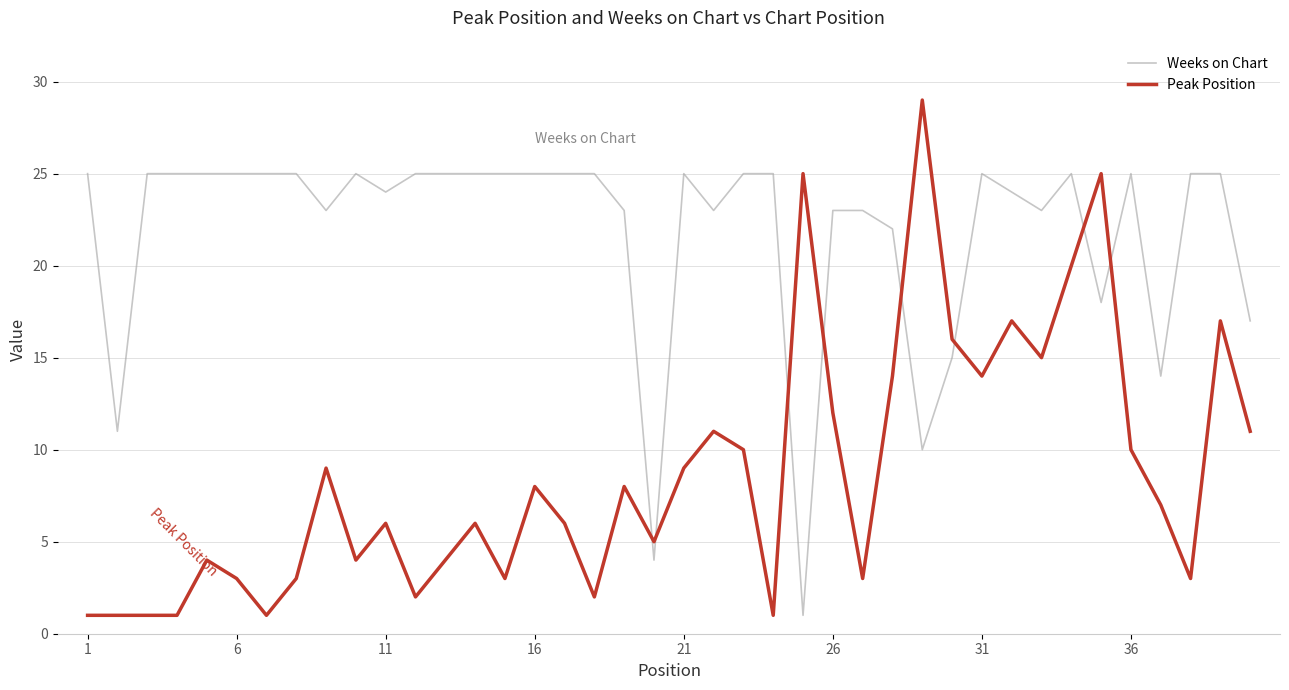

What is the average value of the Weeks on Chart series?

22